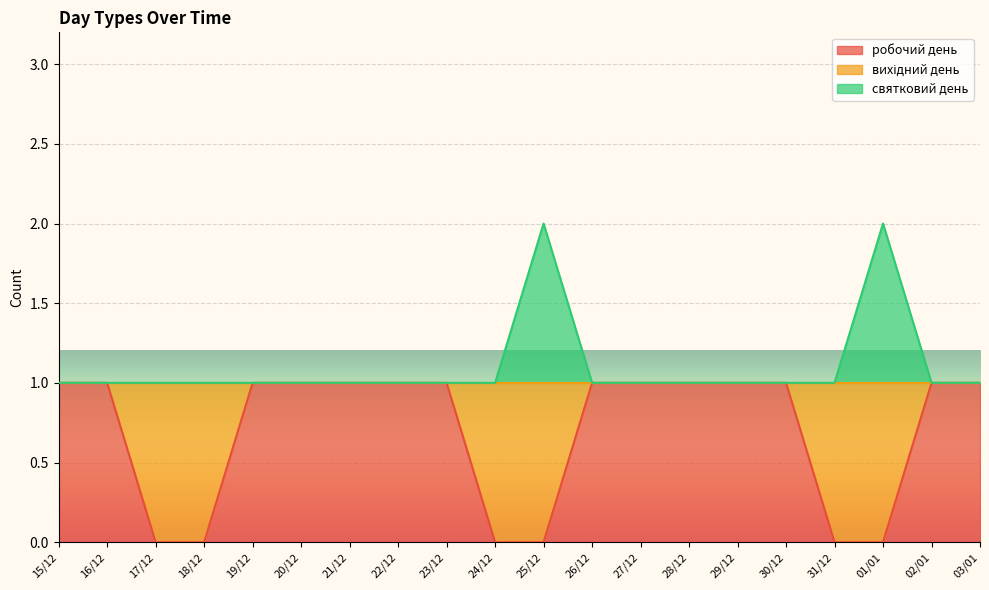

How many series are shown in this chart?

2